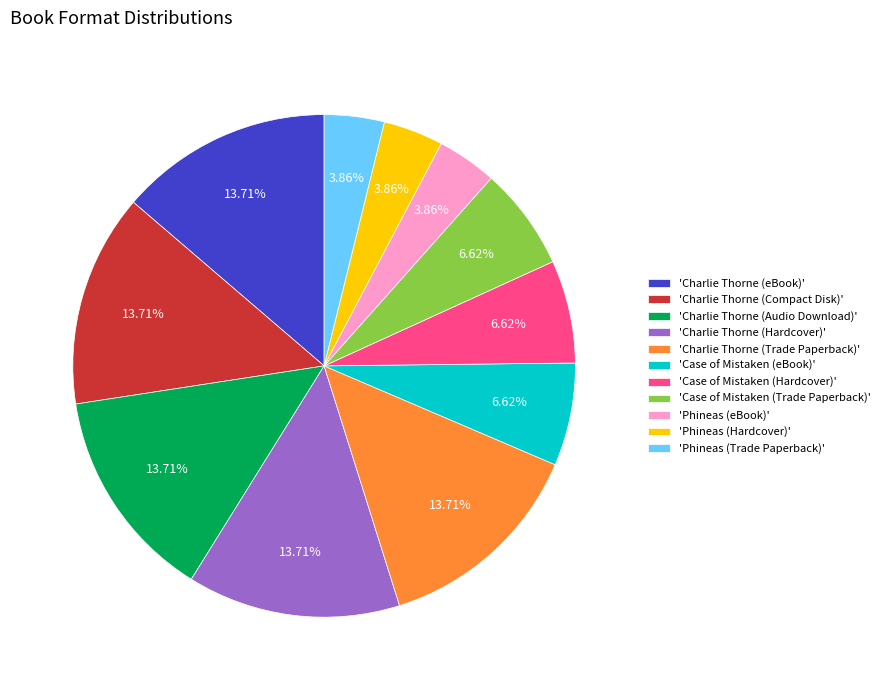

How many segments does this pie chart have?

11